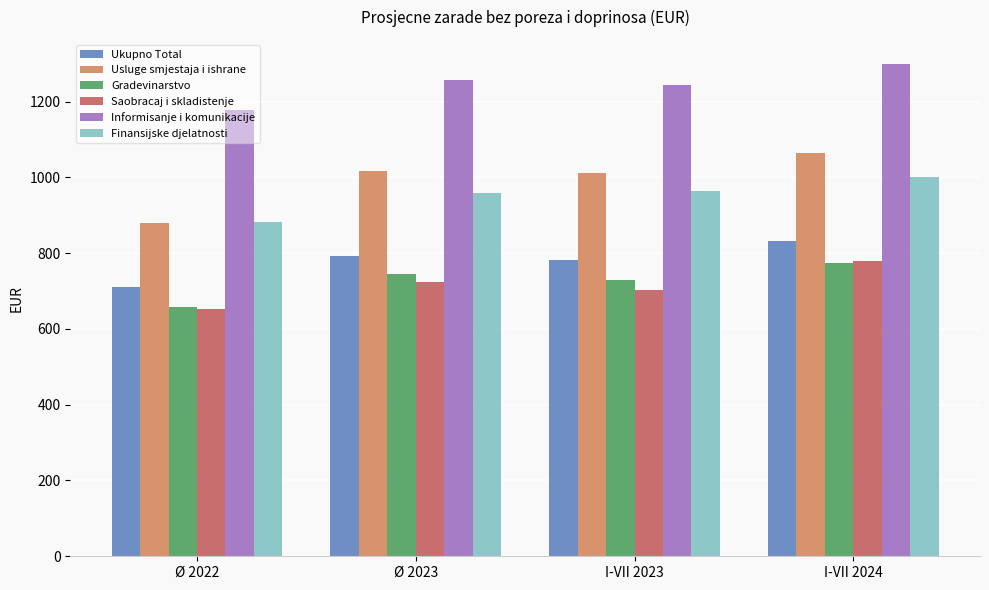

Read the Gradevinarstvo value at I-VII 2023.

730